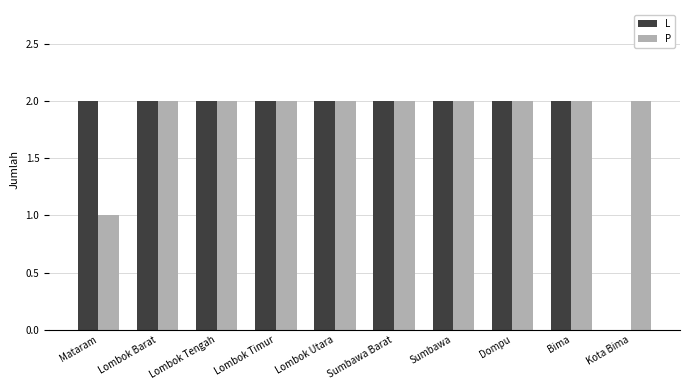

Reading right to left, list all the values displayed in this chart.

L: Kota Bima=0	Bima=2	Dompu=2	Sumbawa=2	Sumbawa Barat=2	Lombok Utara=2	Lombok Timur=2	Lombok Tengah=2	Lombok Barat=2	Mataram=2
P: Kota Bima=2	Bima=2	Dompu=2	Sumbawa=2	Sumbawa Barat=2	Lombok Utara=2	Lombok Timur=2	Lombok Tengah=2	Lombok Barat=2	Mataram=1